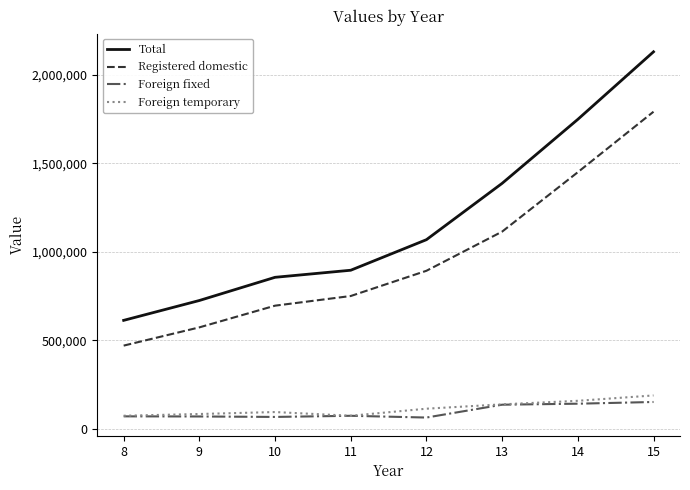

True or false: Foreign fixed has a value of 150781 at 15.

True